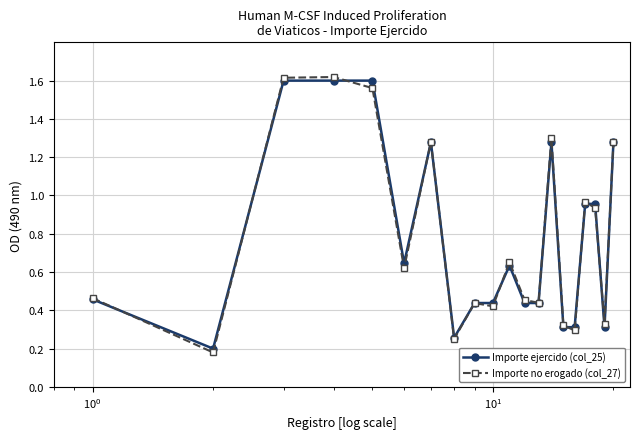

At how many categories does at least one series exceed 1?

6